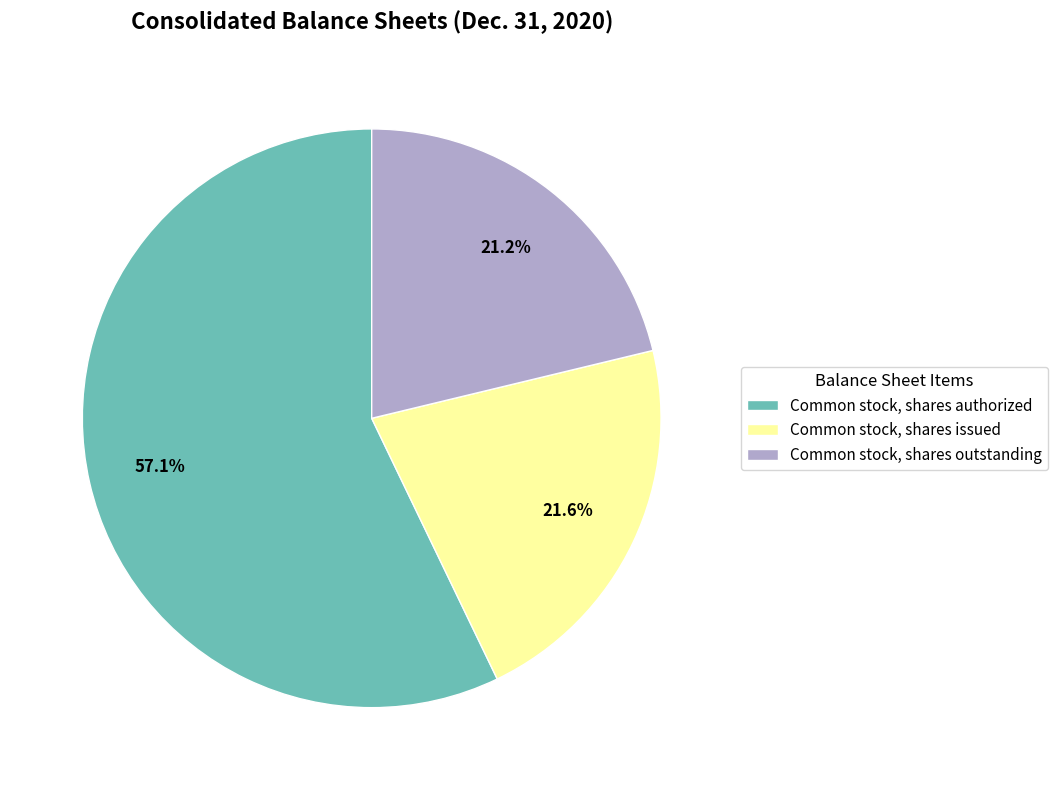

To the nearest percent, what is the combined percentage of Common stock, shares issued and Common stock, shares authorized?

79%